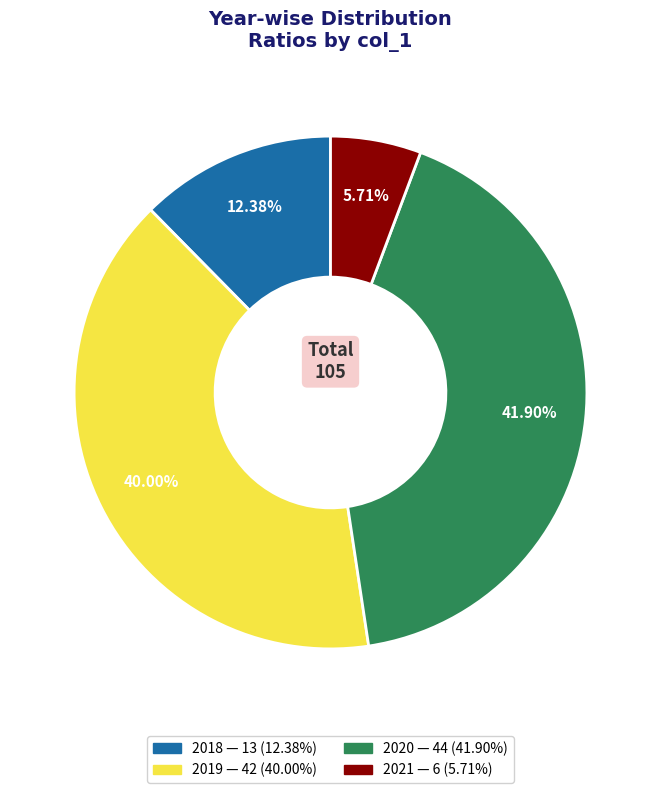

Rank the categories by value from highest to lowest.

2020, 2019, 2018, 2021